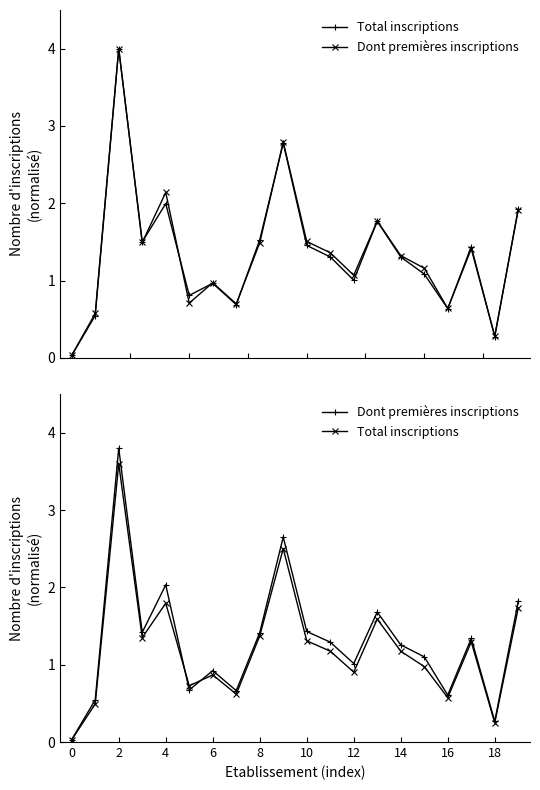

How many values in the Total inscriptions series exceed 1?

11